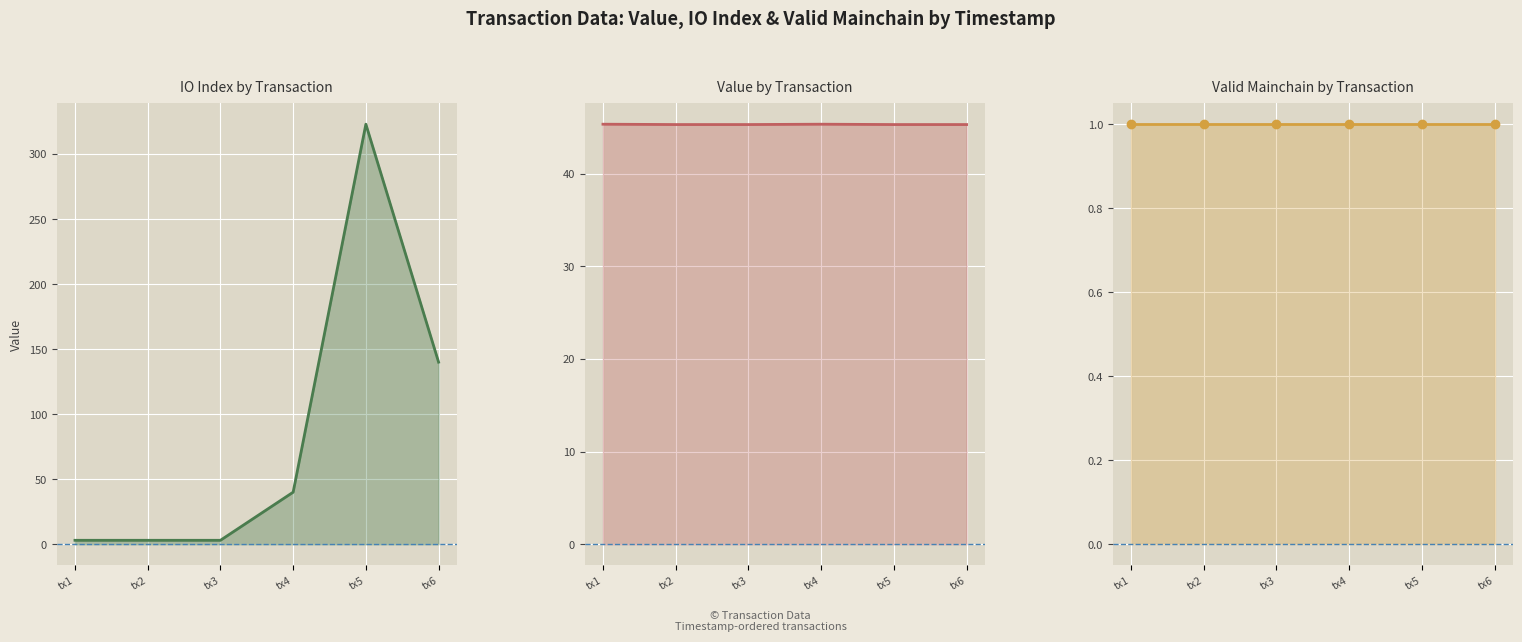

Which category has the lowest value in the io_index_line series?

tx1